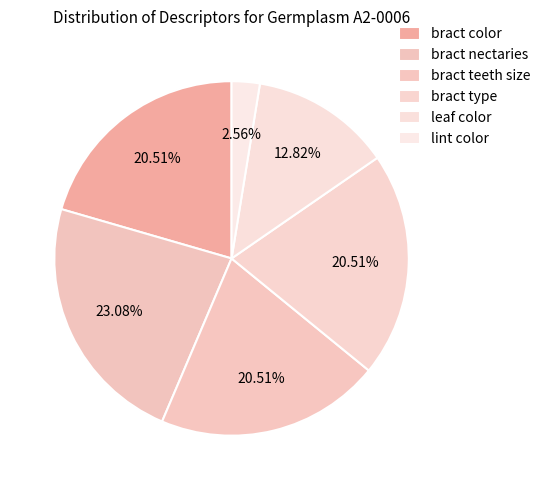

How many segments does this pie chart have?

6